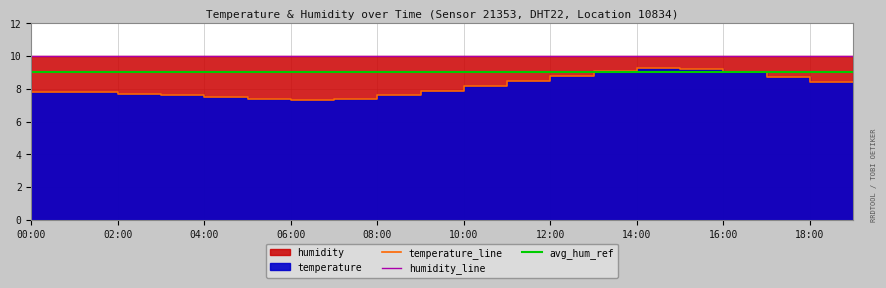

What is the minimum value shown in the chart?

7.3